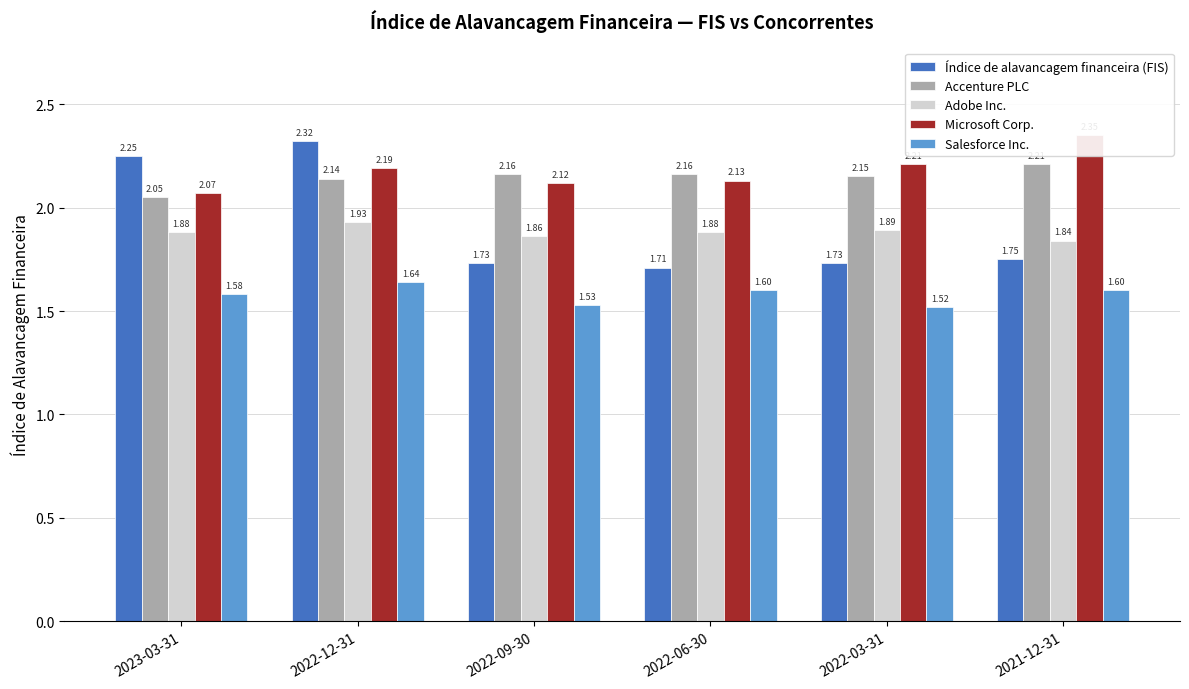

Is it true that Salesforce Inc. equals 1.6 at 2021-12-31?

True